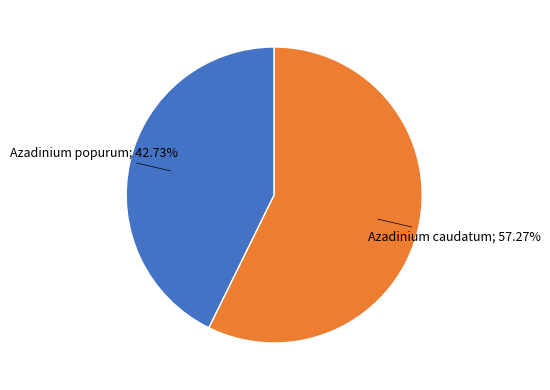

Is there a majority slice in this chart?

Yes